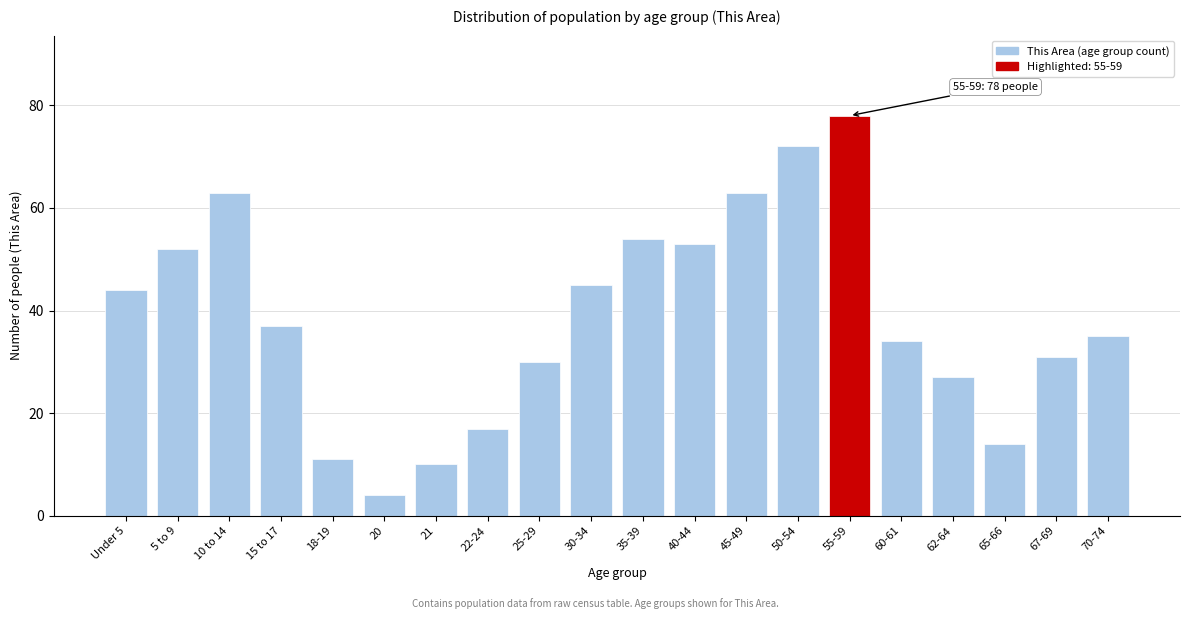

Reading left to right, what are all the values shown in this chart?

Under 5=44	5 to 9=52	10 to 14=63	15 to 17=37	18-19=11	20=4	21=10	22-24=17	25-29=30	30-34=45	35-39=54	40-44=53	45-49=63	50-54=72	55-59=78	60-61=34	62-64=27	65-66=14	67-69=31	70-74=35